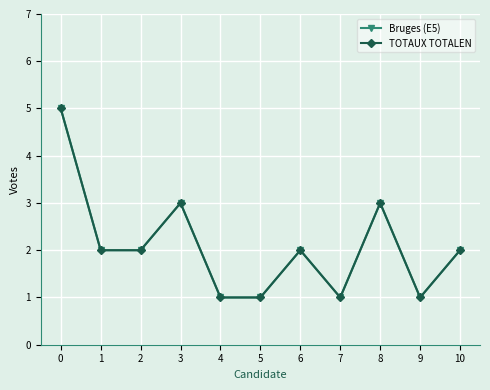

Does the chart have visible grid lines?

Yes